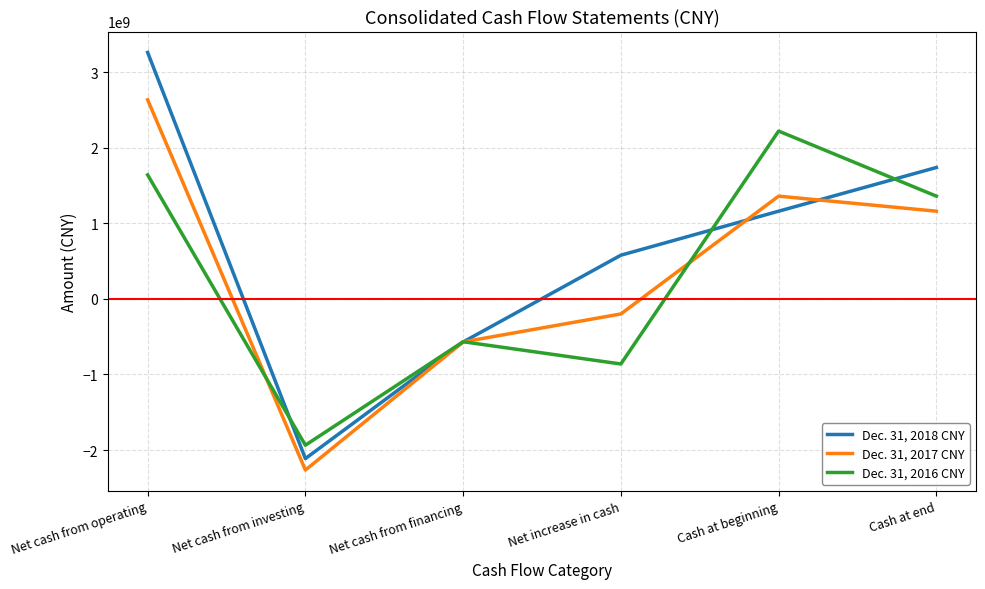

Rank the series at Net cash from investing from lowest to highest value.

Dec. 31, 2017 CNY, Dec. 31, 2018 CNY, Dec. 31, 2016 CNY